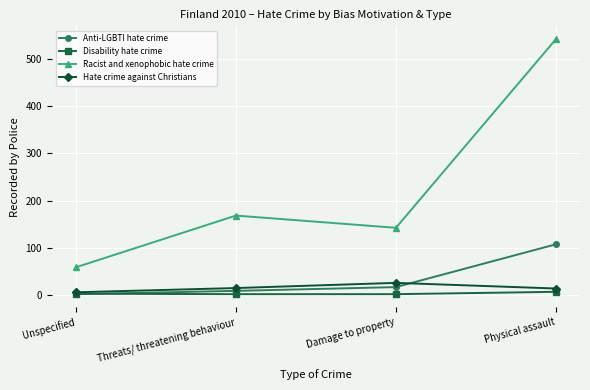

Which label corresponds to the largest value in the chart?

Physical assault